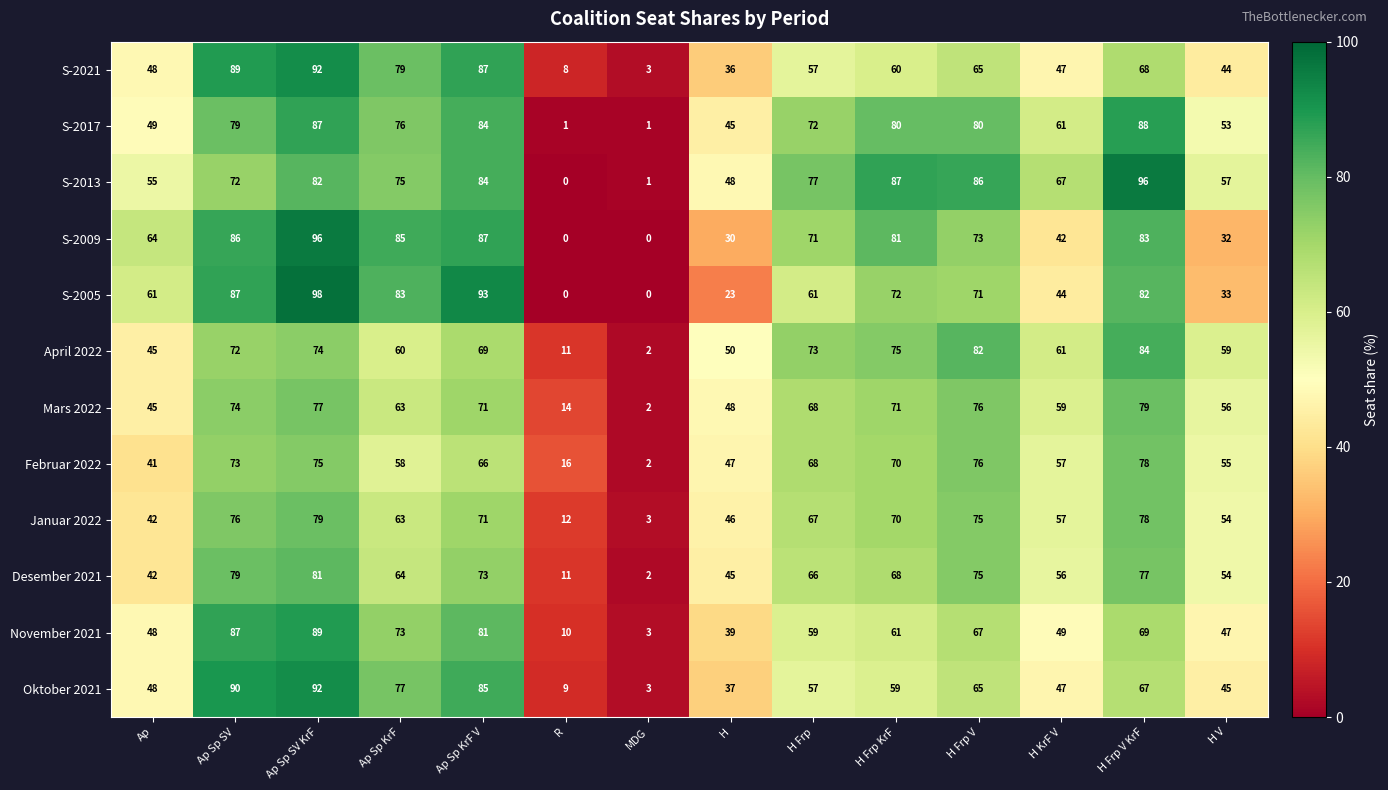

Rank the categories by Desember 2021 value from lowest to highest.

MDG, R, Ap, H, H V, H KrF V, Ap Sp KrF, H Frp, H Frp KrF, Ap Sp KrF V, H Frp V, H Frp V KrF, Ap Sp SV, Ap Sp SV KrF